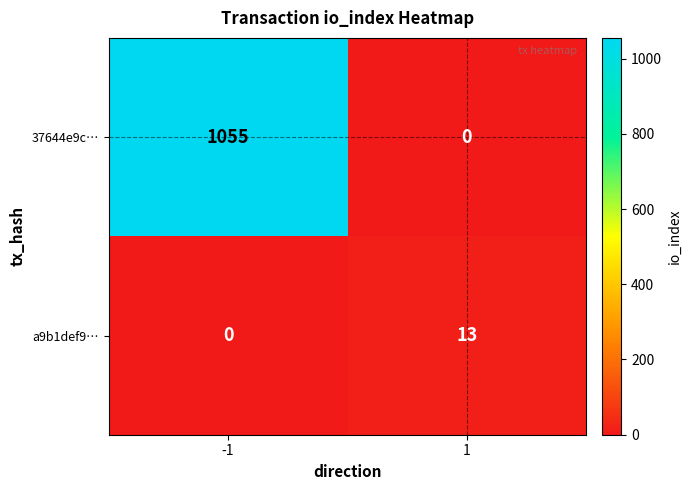

The 37644e9c… series shows 0 at 1. True or false?

True